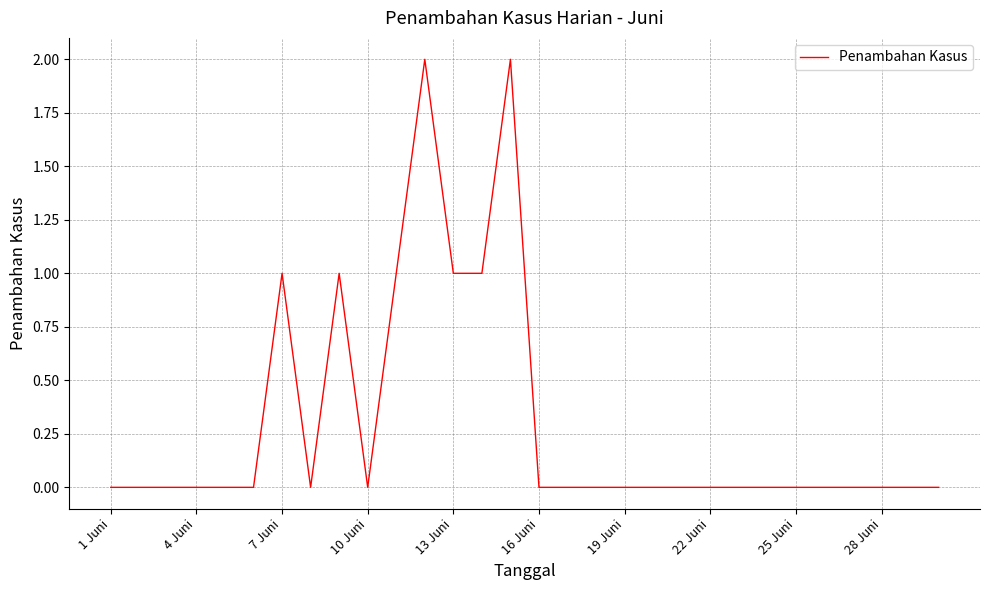

How many values are between 0 and 1?

28